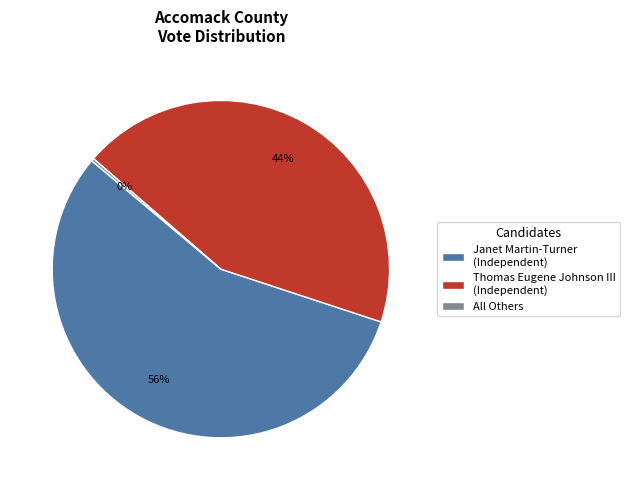

Approximately how many times larger is the value at Janet Martin-Turner (Independent) compared to Thomas Eugene Johnson III (Independent)?

1.3